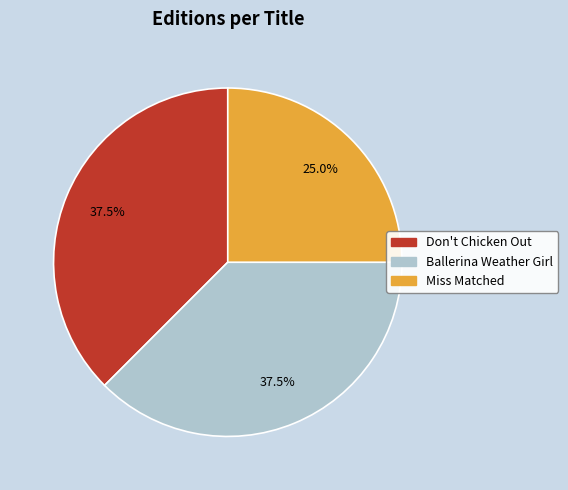

How many segments does this pie chart have?

3